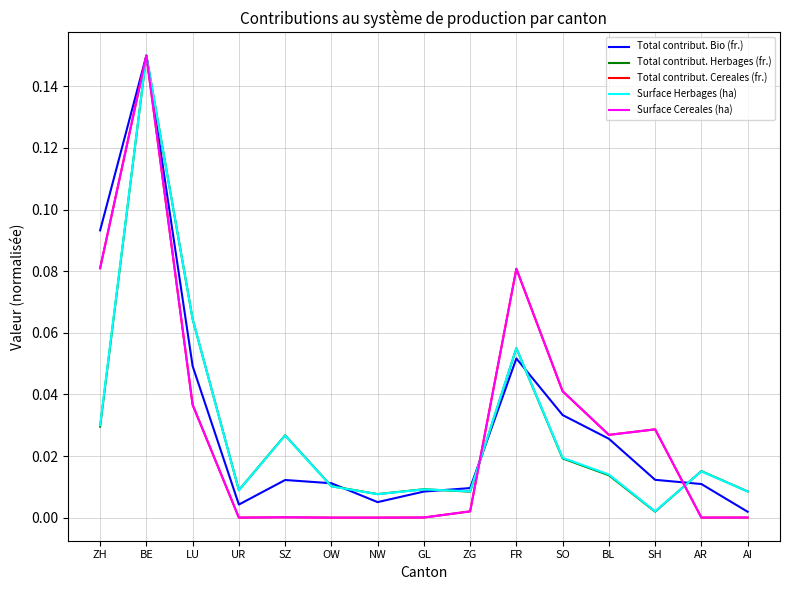

Does the chart display data point markers on the line(s)?

No